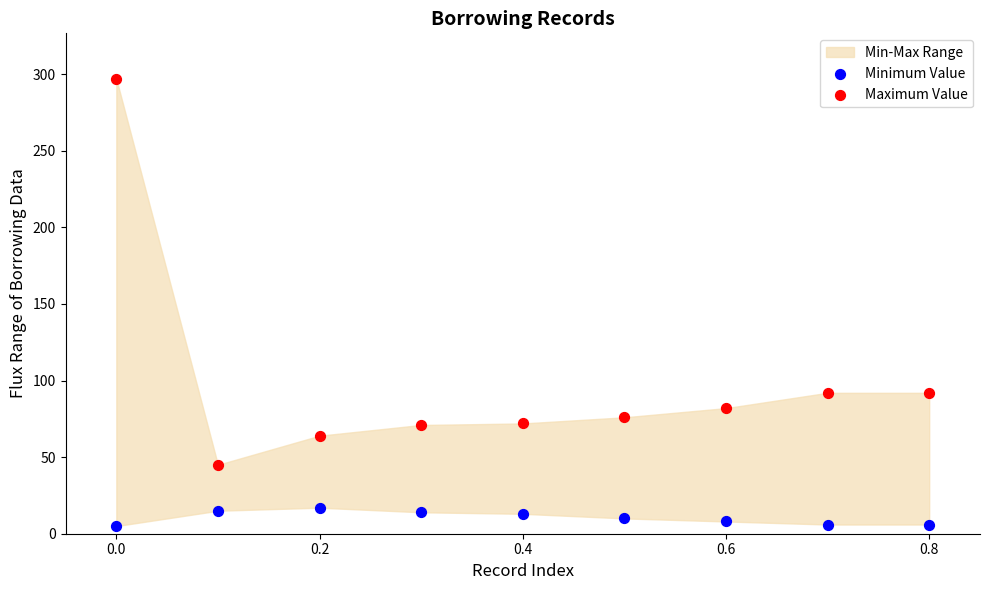

Which series reaches the minimum Y coordinate?

Minimum Value